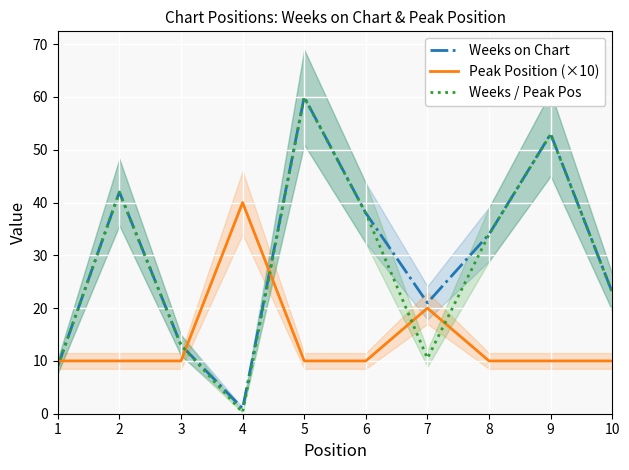

What is the difference between the highest and lowest values at 2?

32.0